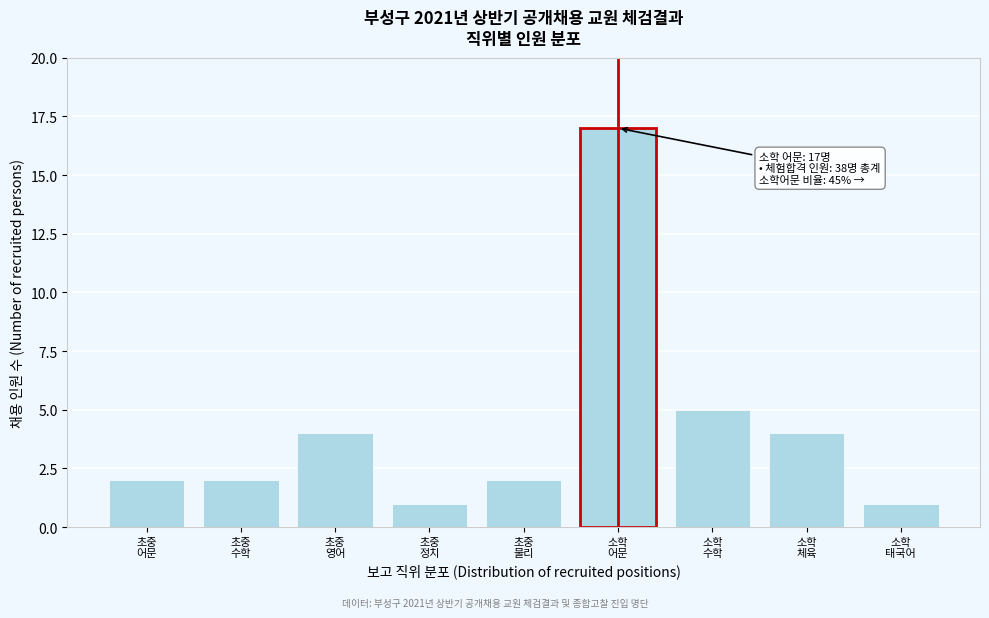

Reading left to right, transcribe all the data shown in this chart.

2	2	4	1	2	17	5	4	1